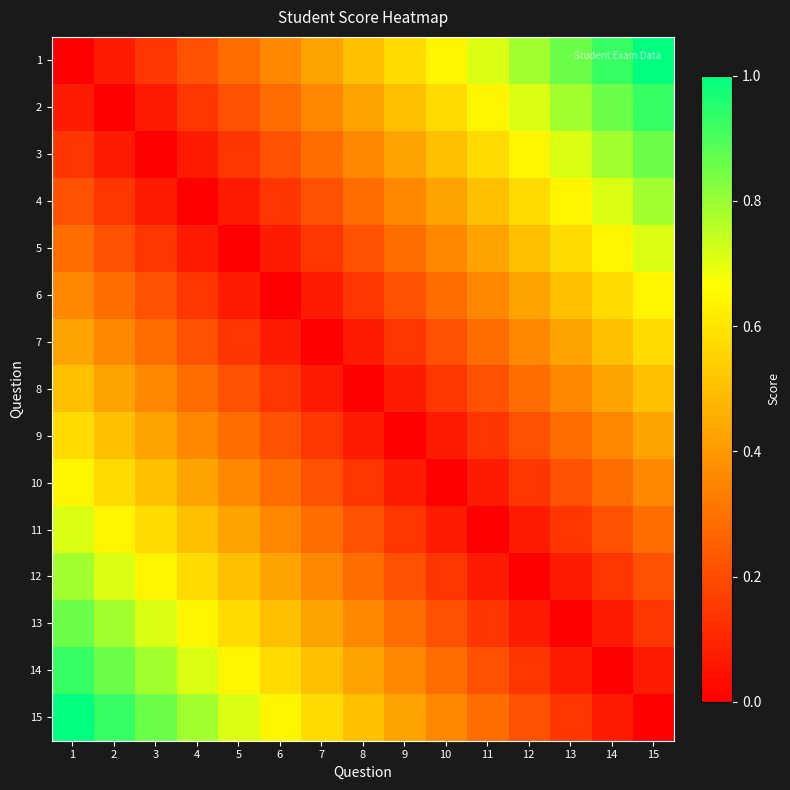

Reading left to right, what are all the values shown in this chart?

1: 1=0.0	2=0.1	3=0.1	4=0.2	5=0.3	6=0.4	7=0.4	8=0.5	9=0.6	10=0.6	11=0.7	12=0.8	13=0.9	14=0.9	15=1.0
2: 1=0.1	2=0.0	3=0.1	4=0.1	5=0.2	6=0.3	7=0.4	8=0.4	9=0.5	10=0.6	11=0.6	12=0.7	13=0.8	14=0.9	15=0.9
3: 1=0.1	2=0.1	3=0.0	4=0.1	5=0.1	6=0.2	7=0.3	8=0.4	9=0.4	10=0.5	11=0.6	12=0.6	13=0.7	14=0.8	15=0.9
4: 1=0.2	2=0.1	3=0.1	4=0.0	5=0.1	6=0.1	7=0.2	8=0.3	9=0.4	10=0.4	11=0.5	12=0.6	13=0.6	14=0.7	15=0.8
5: 1=0.3	2=0.2	3=0.1	4=0.1	5=0.0	6=0.1	7=0.1	8=0.2	9=0.3	10=0.4	11=0.4	12=0.5	13=0.6	14=0.6	15=0.7
6: 1=0.4	2=0.3	3=0.2	4=0.1	5=0.1	6=0.0	7=0.1	8=0.1	9=0.2	10=0.3	11=0.4	12=0.4	13=0.5	14=0.6	15=0.6
7: 1=0.4	2=0.4	3=0.3	4=0.2	5=0.1	6=0.1	7=0.0	8=0.1	9=0.1	10=0.2	11=0.3	12=0.4	13=0.4	14=0.5	15=0.6
8: 1=0.5	2=0.4	3=0.4	4=0.3	5=0.2	6=0.1	7=0.1	8=0.0	9=0.1	10=0.1	11=0.2	12=0.3	13=0.4	14=0.4	15=0.5
9: 1=0.6	2=0.5	3=0.4	4=0.4	5=0.3	6=0.2	7=0.1	8=0.1	9=0.0	10=0.1	11=0.1	12=0.2	13=0.3	14=0.4	15=0.4
10: 1=0.6	2=0.6	3=0.5	4=0.4	5=0.4	6=0.3	7=0.2	8=0.1	9=0.1	10=0.0	11=0.1	12=0.1	13=0.2	14=0.3	15=0.4
11: 1=0.7	2=0.6	3=0.6	4=0.5	5=0.4	6=0.4	7=0.3	8=0.2	9=0.1	10=0.1	11=0.0	12=0.1	13=0.1	14=0.2	15=0.3
12: 1=0.8	2=0.7	3=0.6	4=0.6	5=0.5	6=0.4	7=0.4	8=0.3	9=0.2	10=0.1	11=0.1	12=0.0	13=0.1	14=0.1	15=0.2
13: 1=0.9	2=0.8	3=0.7	4=0.6	5=0.6	6=0.5	7=0.4	8=0.4	9=0.3	10=0.2	11=0.1	12=0.1	13=0.0	14=0.1	15=0.1
14: 1=0.9	2=0.9	3=0.8	4=0.7	5=0.6	6=0.6	7=0.5	8=0.4	9=0.4	10=0.3	11=0.2	12=0.1	13=0.1	14=0.0	15=0.1
15: 1=1.0	2=0.9	3=0.9	4=0.8	5=0.7	6=0.6	7=0.6	8=0.5	9=0.4	10=0.4	11=0.3	12=0.2	13=0.1	14=0.1	15=0.0